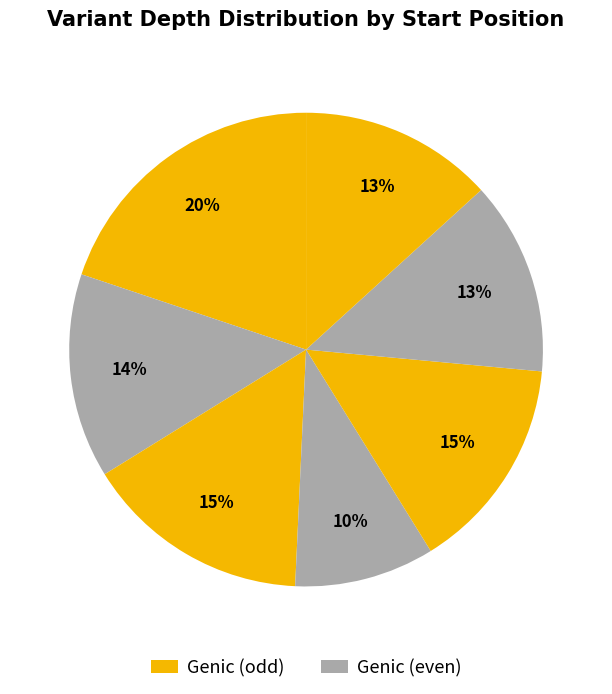

How many segments does this pie chart have?

7